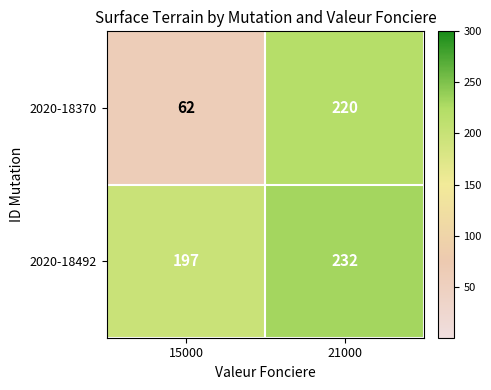

Which series has the widest spread of values?

2020-18370